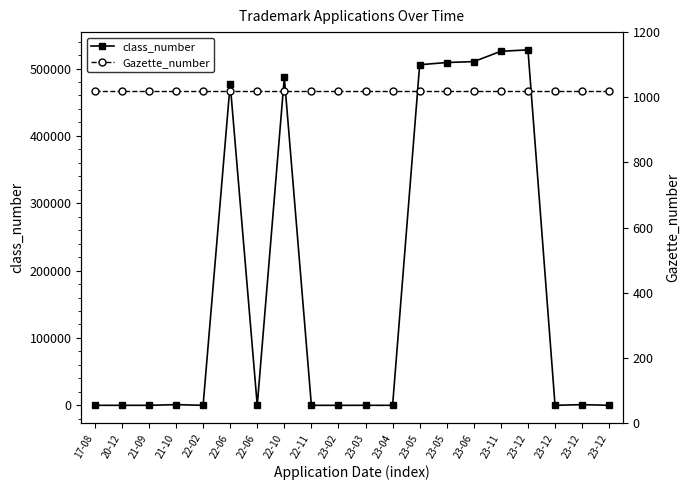

What are all the series names shown in the legend?

class_number, Gazette_number